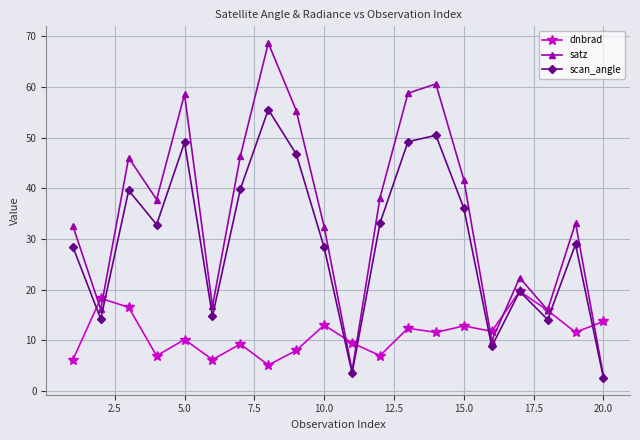

Which series has the largest total across all categories?

satz